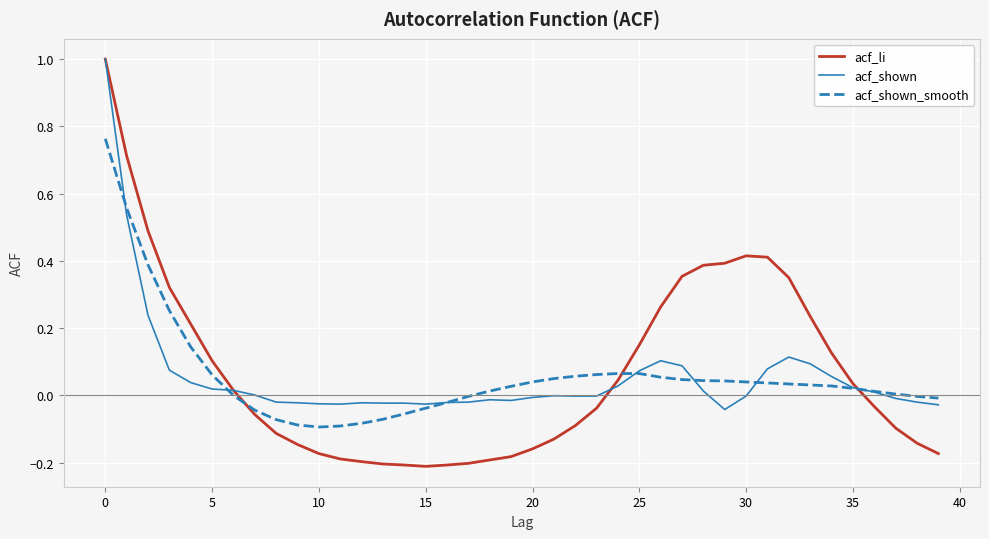

What is the maximum value for acf_shown?

1.0